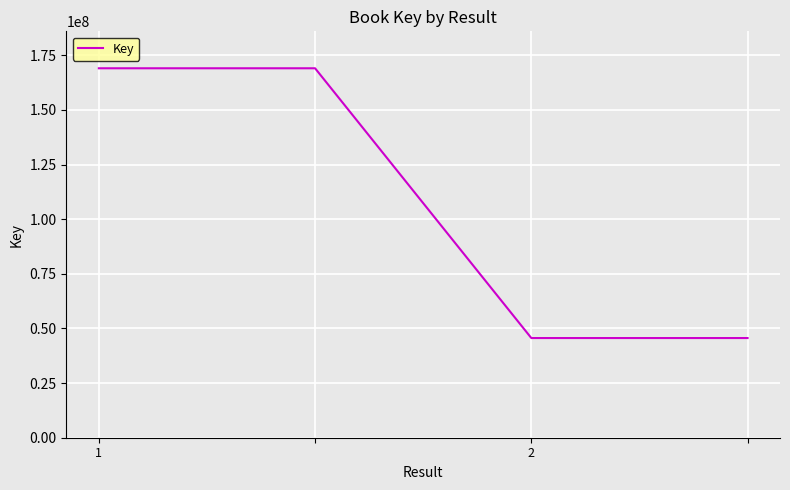

What is the greatest value displayed?

169052839